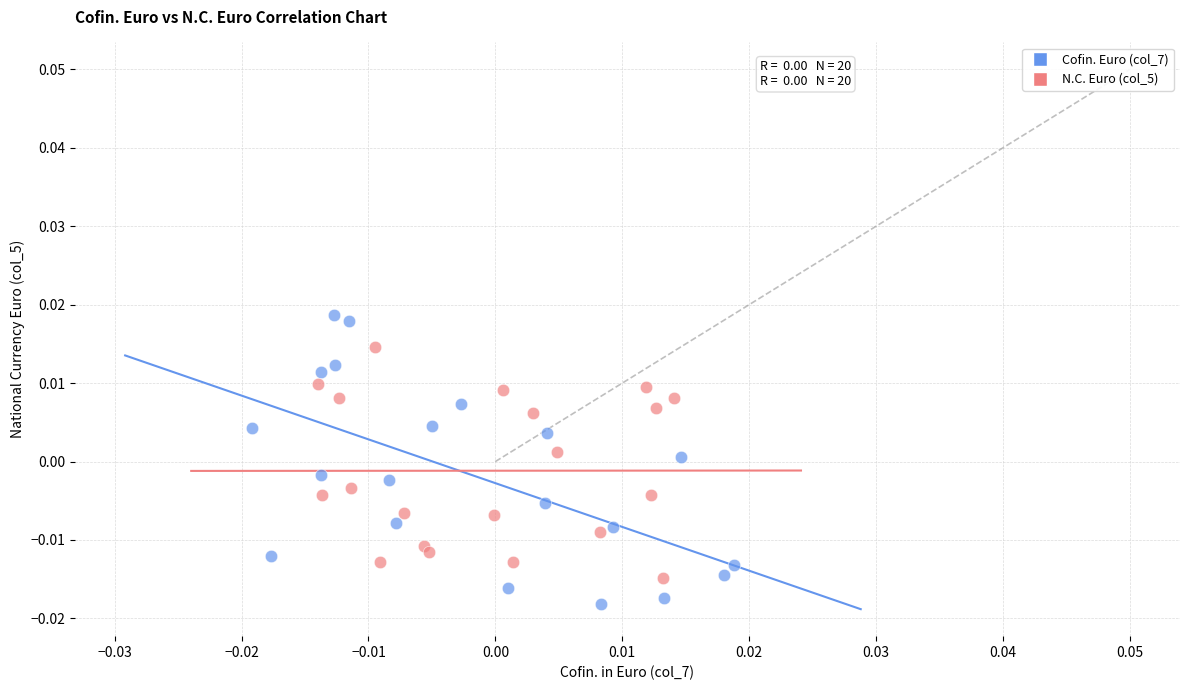

What are all the series names shown in the legend?

Cofin. Euro (col_7), N.C. Euro (col_5)